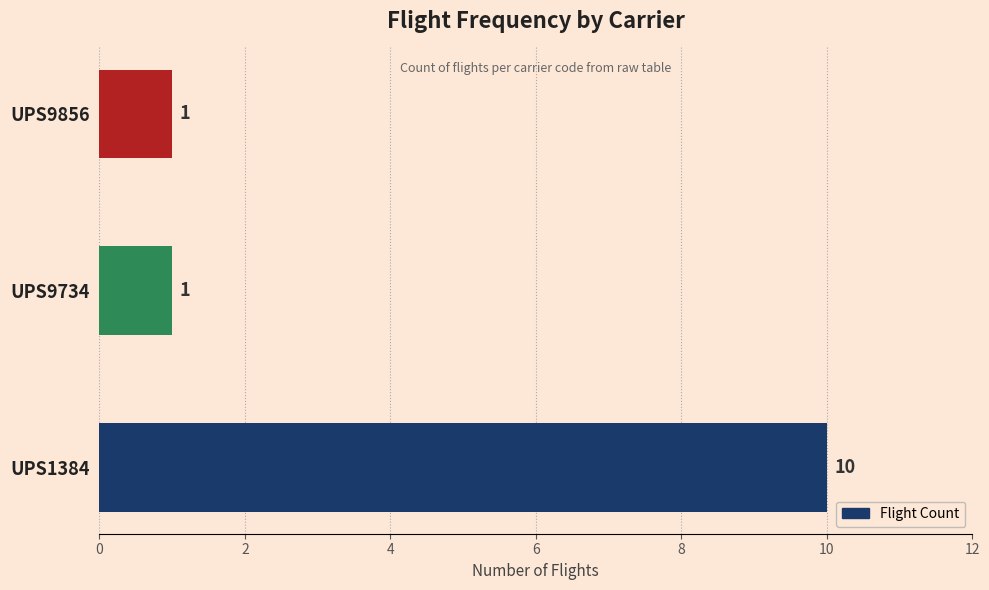

Is it true that the value at UPS1384 is 10?

True